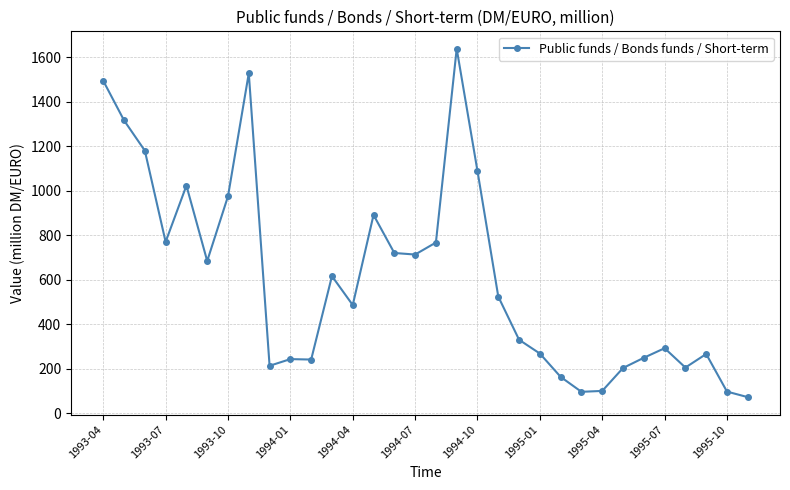

What is the maximum value shown in the chart?

1639